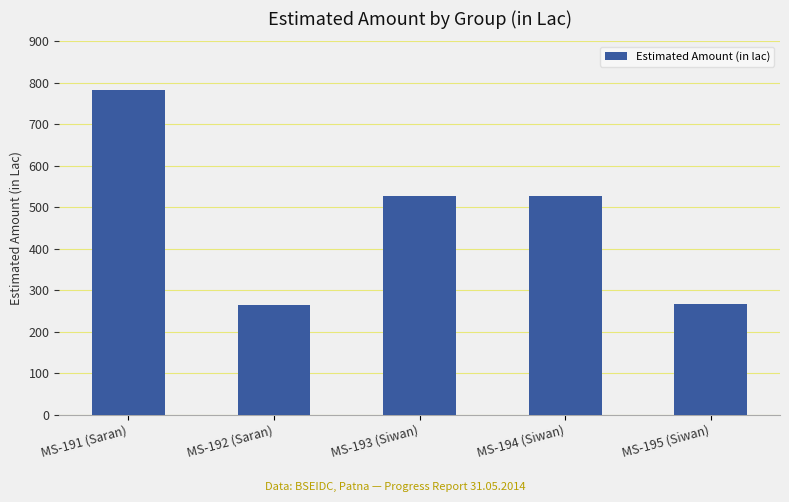

What is the label of the 4th bar from the left?

MS-194 (Siwan)